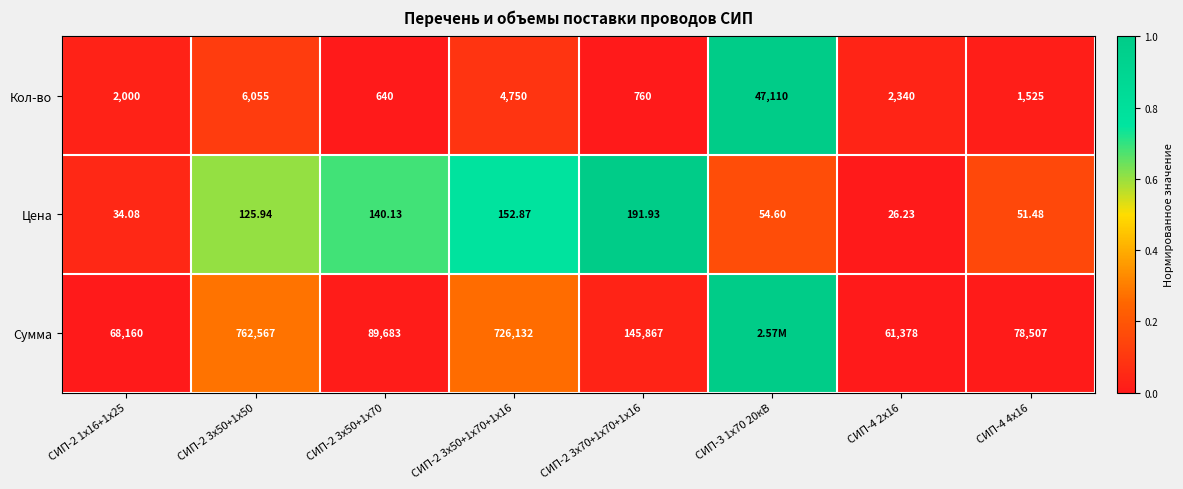

At how many categories does at least one series exceed 0?

8